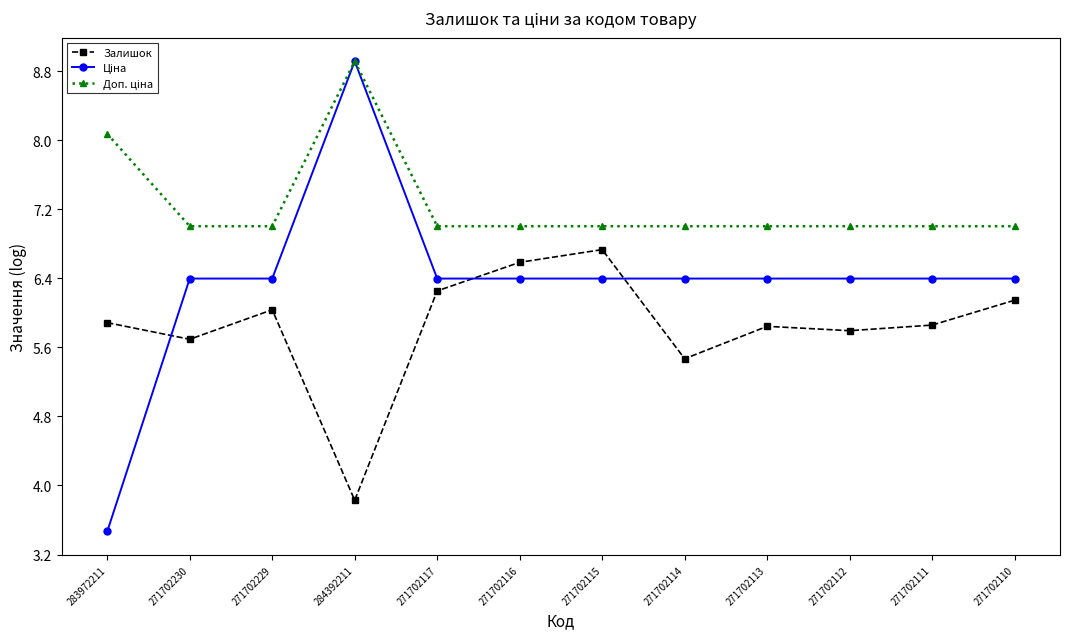

Which category has the lowest value in the Залишок series?

284392211